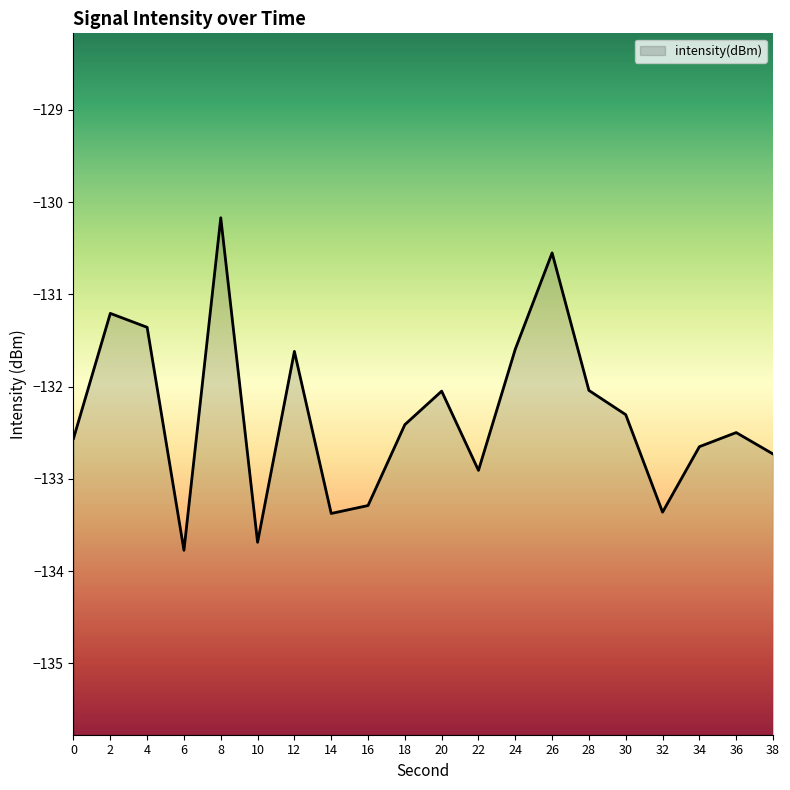

What is the difference between the maximum and minimum values?

3.6